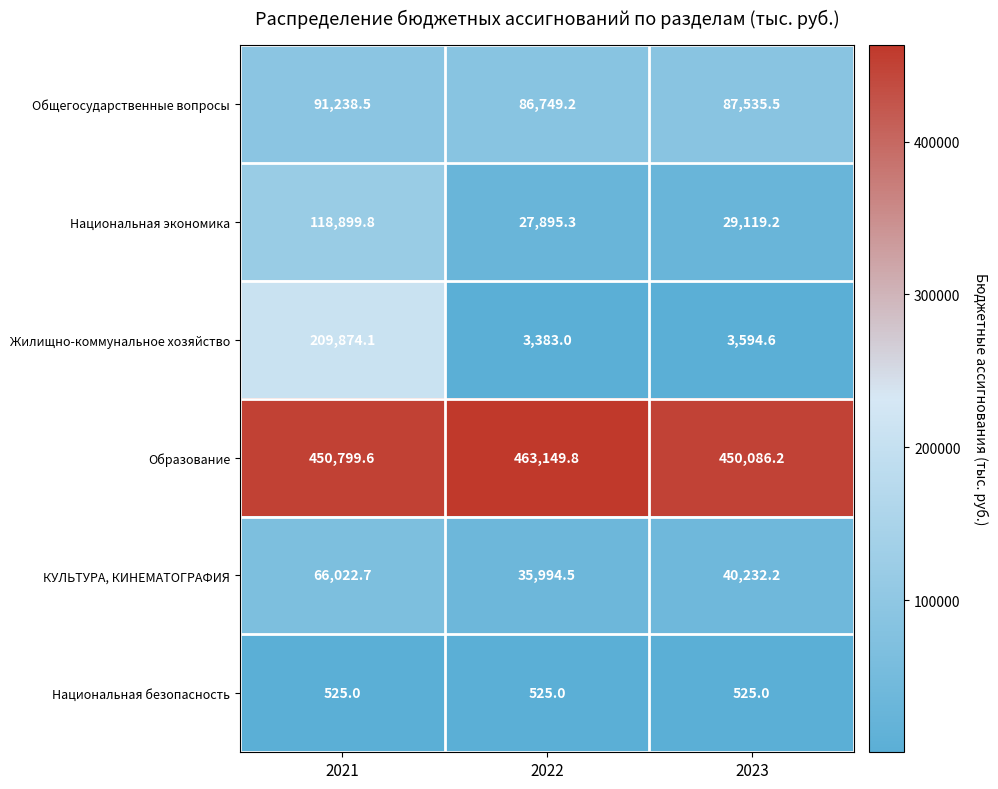

Is it true that КУЛЬТУРА, КИНЕМАТОГРАФИЯ equals 35994.5 at 2022?

True